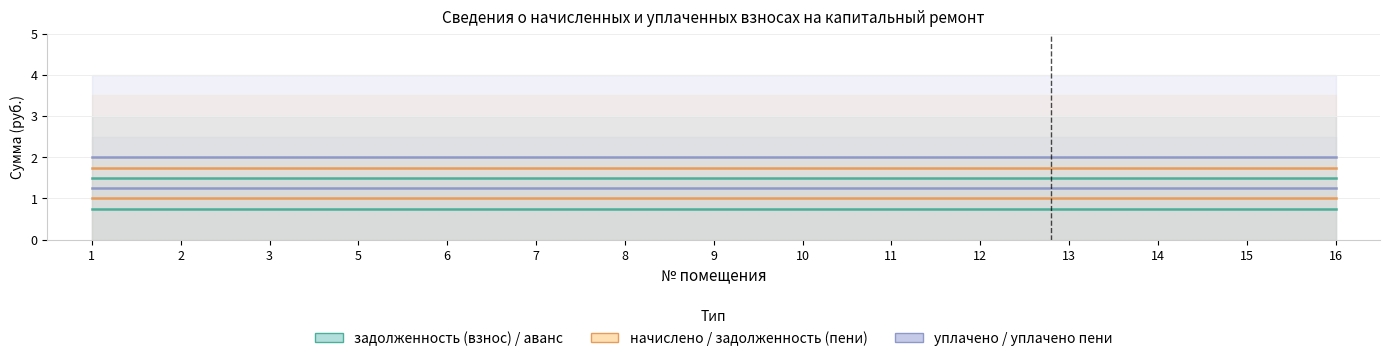

At which category is the sum across all series the highest?

1